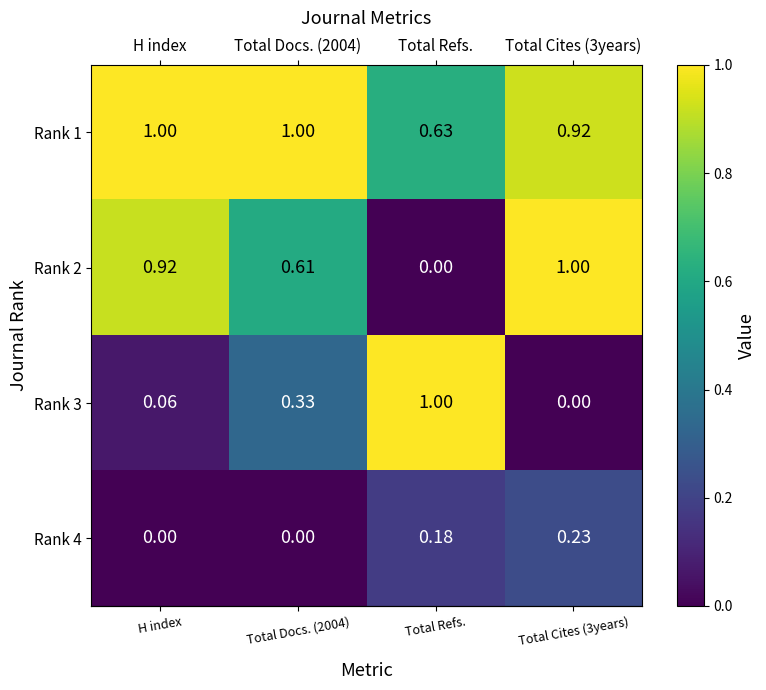

Where is Rank 1 nearest to the value 0?

Total Refs.